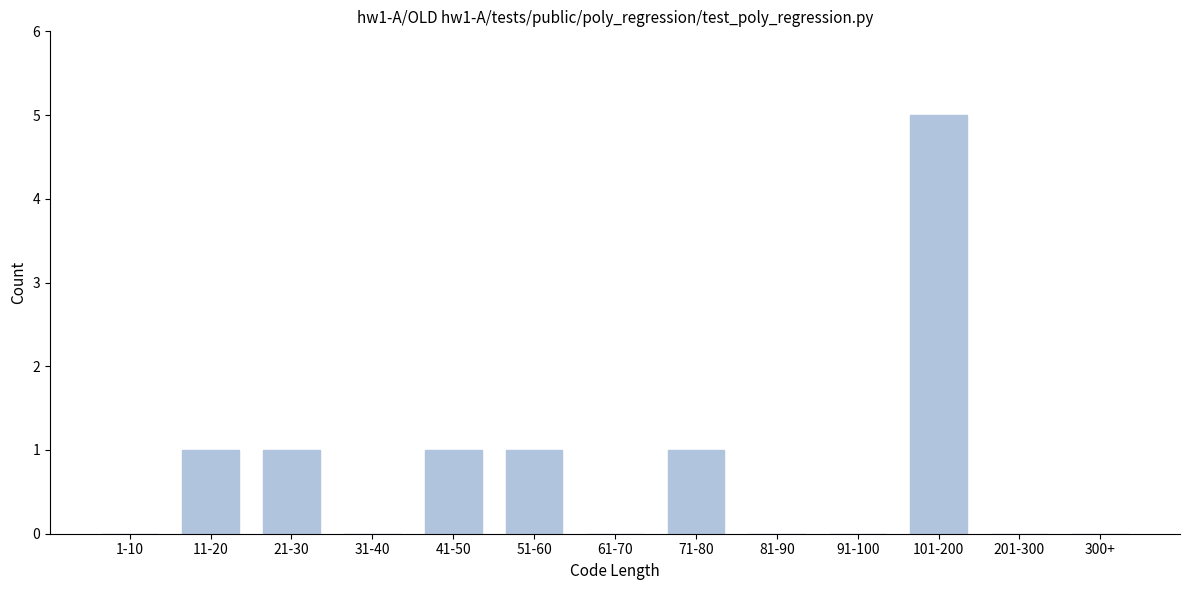

Reading left to right, transcribe all the data shown in this chart.

1-10=0	11-20=1	21-30=1	31-40=0	41-50=1	51-60=1	61-70=0	71-80=1	81-90=0	91-100=0	101-200=5	201-300=0	300+=0